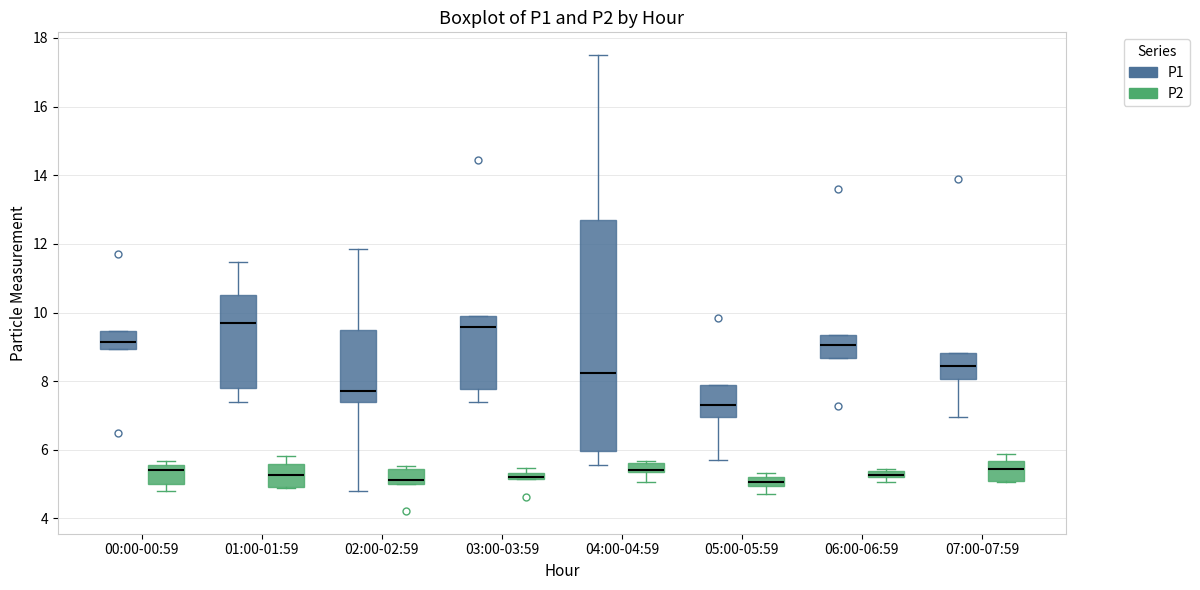

Which box is the tallest, from its lower edge to its upper edge?

04:00-04:59 (P1)